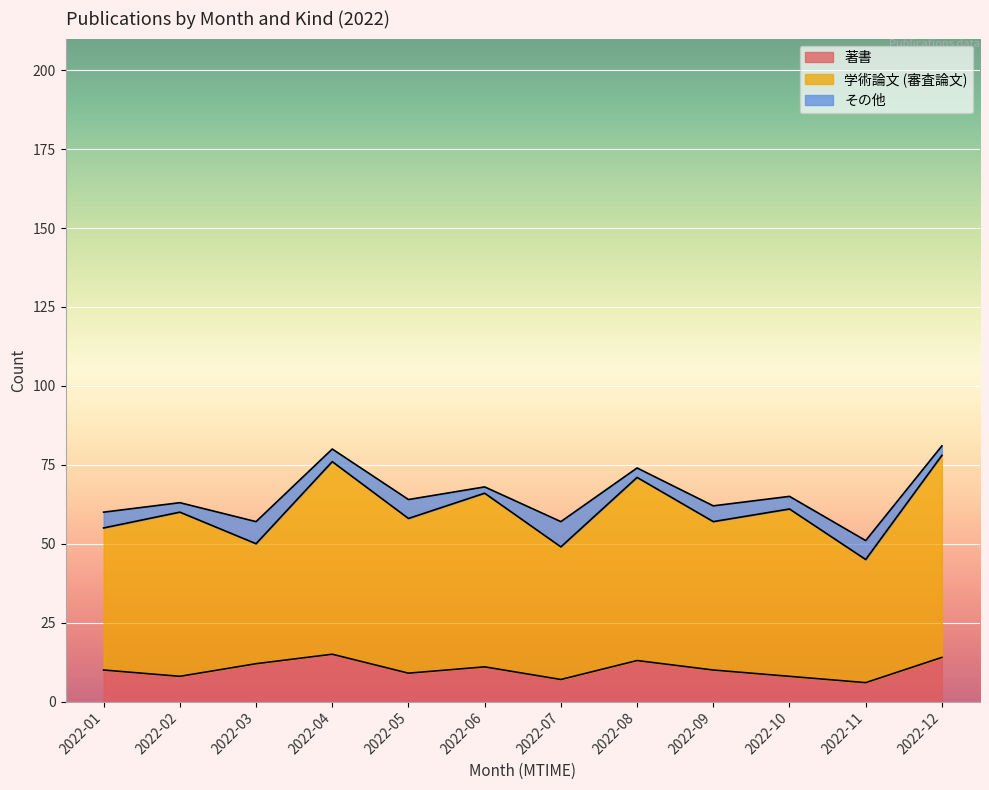

How many distinct data groups are displayed?

3